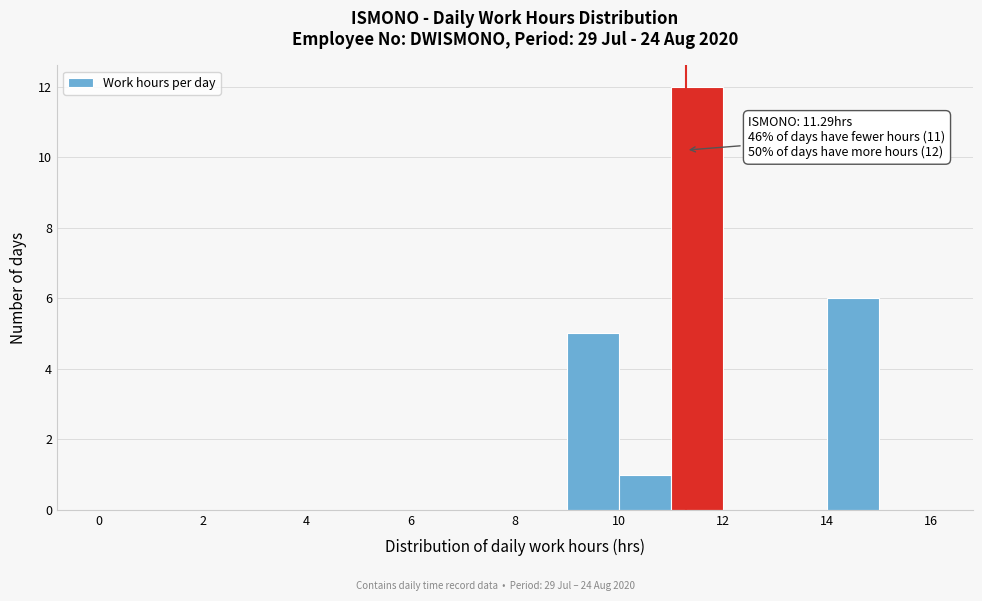

Over which range of the x-axis is the bar tallest?

11 to 12